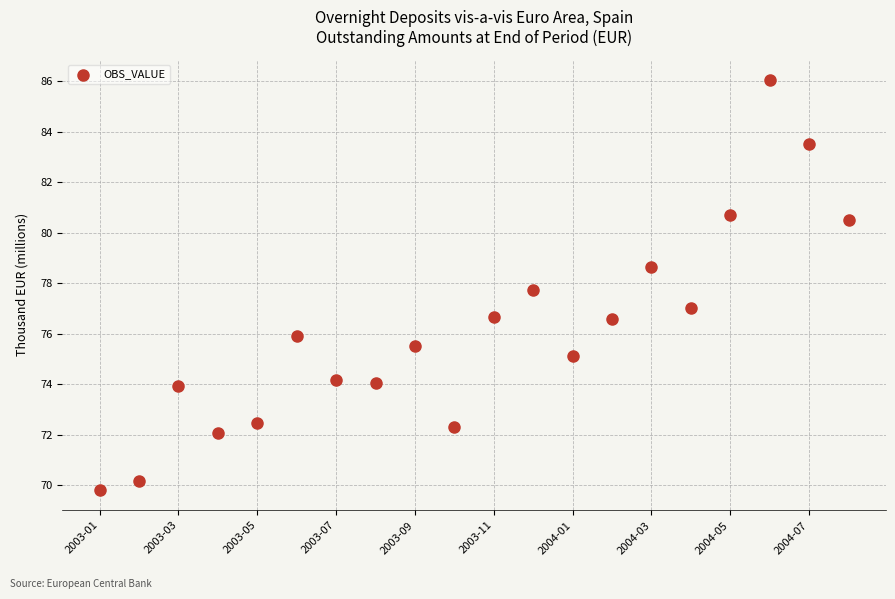

What is the range of Y values (max minus min)?

16.2